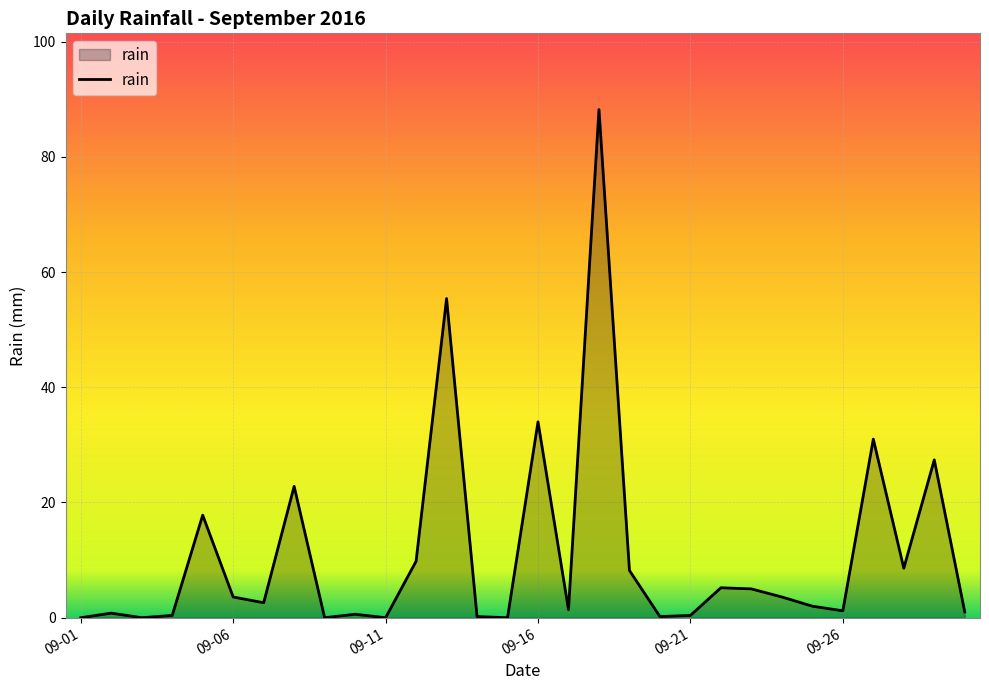

What is the greatest value displayed?

88.2